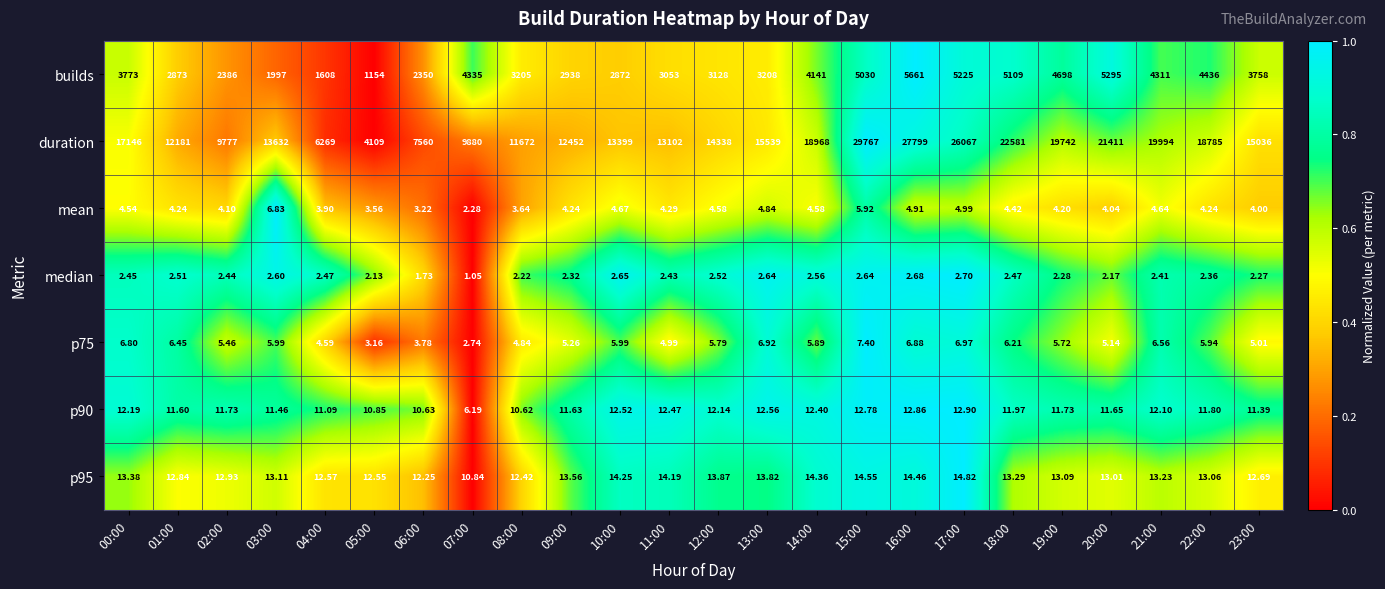

Between 00:00 and 16:00, which series saw the biggest shift?

duration